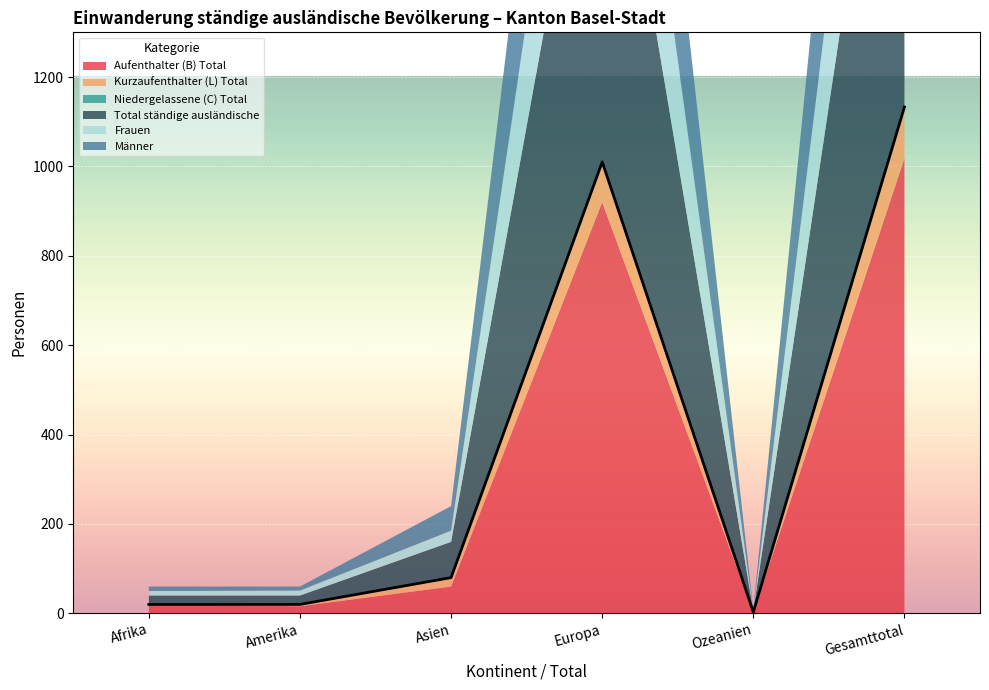

How many data points in Total ständige ausländische are less than 80?

3